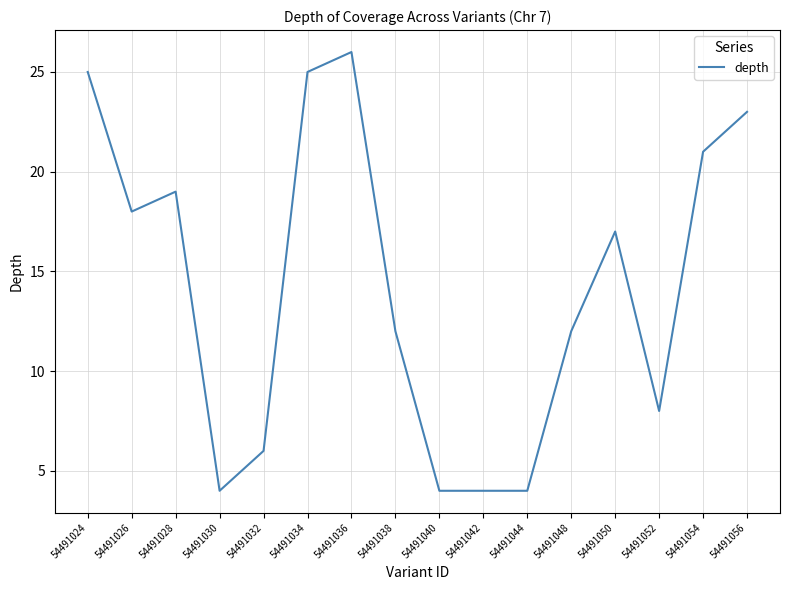

What is the sum of all values?

228